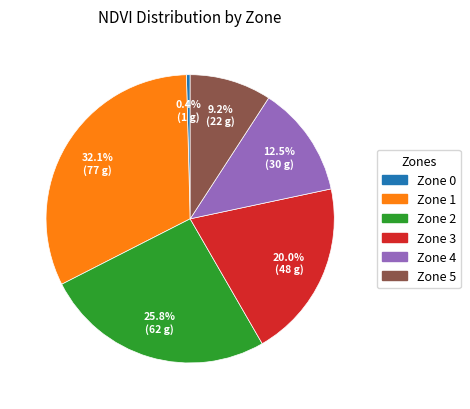

What is the ratio of the value at Zone 1 to the value at Zone 4?

2.6